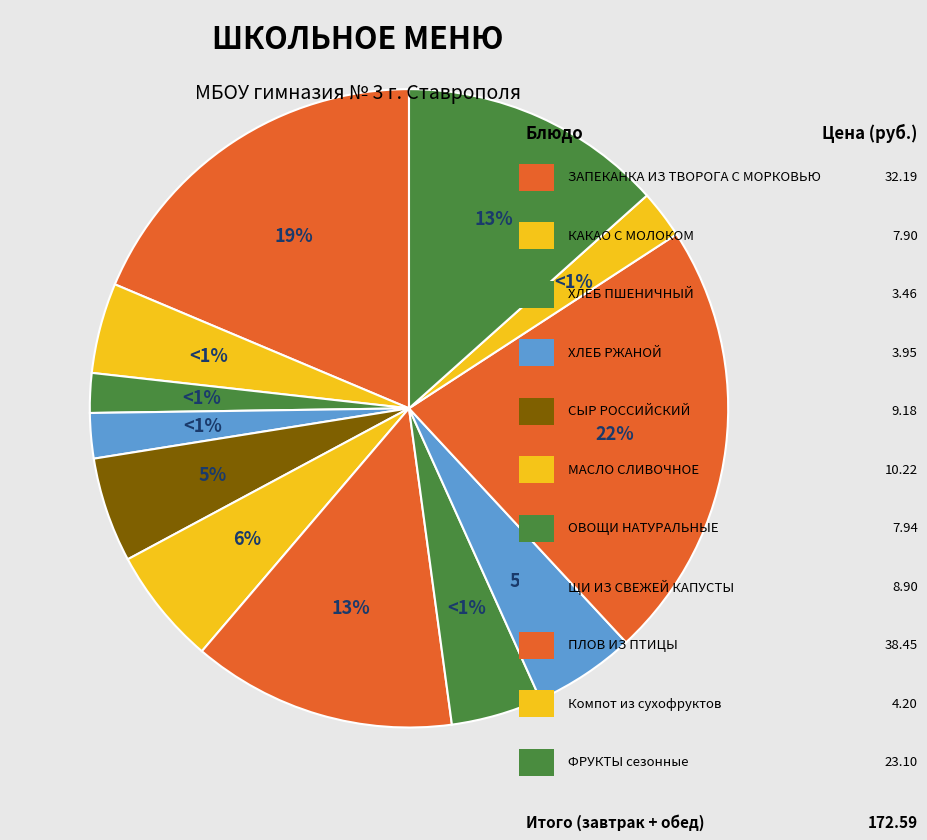

Rank the categories by value from lowest to highest.

ХЛЕБ ПШЕНИЧНЫЙ (завтрак), ХЛЕБ РЖАНОЙ (завтрак), Компот из смеси сухофруктов, КАКАО С МОЛОКОМ, ОВОЩИ НАТУРАЛЬНЫЕ СВЕЖИЕ, ЩИ ИЗ СВЕЖЕЙ КАПУСТЫ, СЫР РОССИЙСКИЙ, МАСЛО СЛИВОЧНОЕ, ФРУКТЫ (завтрак), ФРУКТЫ (обед), ЗАПЕКАНКА ИЗ ТВОРОГА С МОРКОВЬЮ, ПЛОВ ИЗ ПТИЦЫ